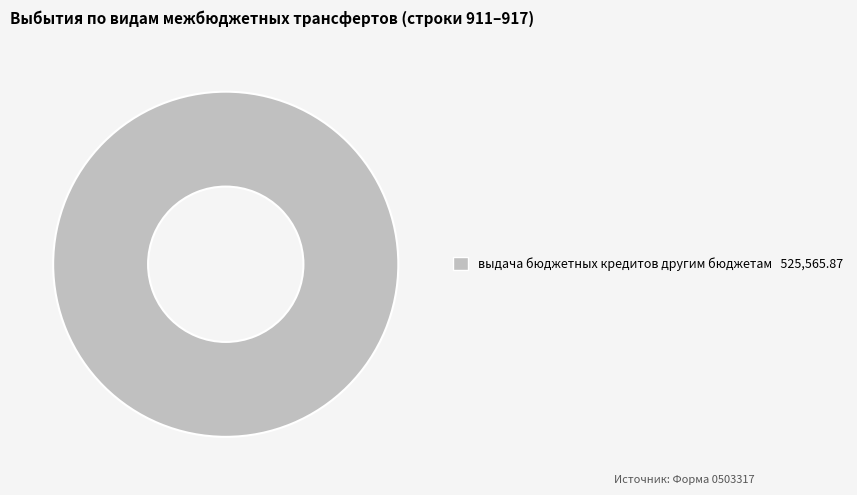

Does any single category account for the majority?

Yes